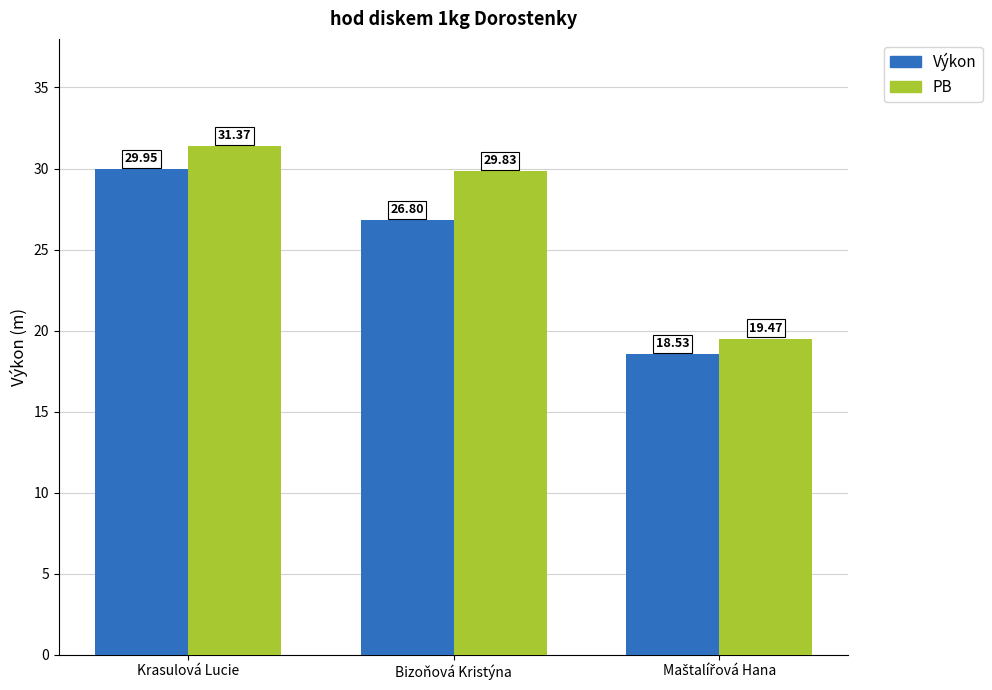

What is the label of the 2nd bar from the left?

Bizoňová Kristýna